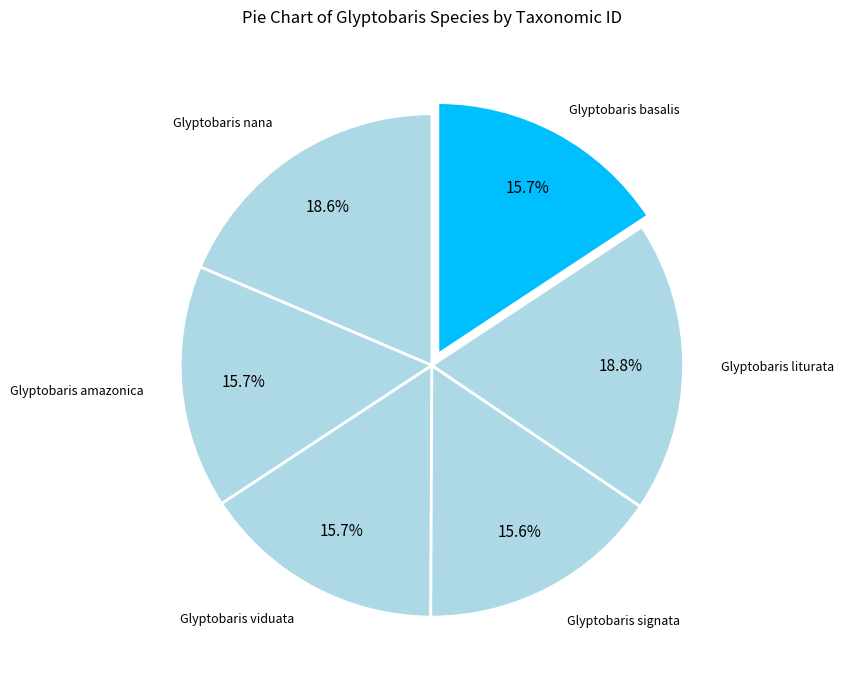

The Glyptobaris viduata slice represents 9% of the pie. True or false?

False